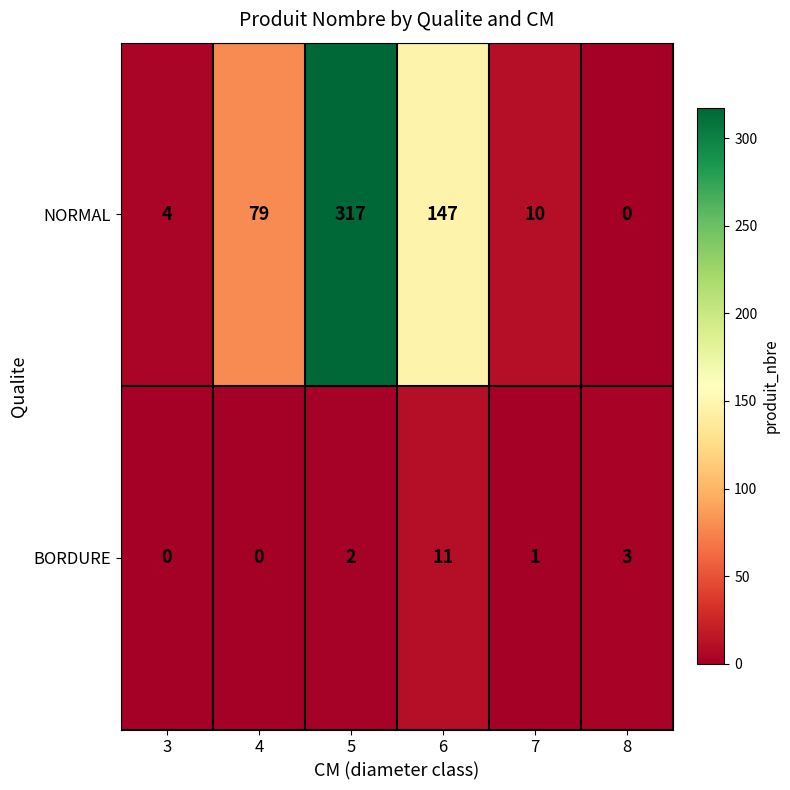

Reading left to right, what are all the values shown in this chart?

NORMAL: 4	79	317	147	10	0
BORDURE: 0	0	2	11	1	3